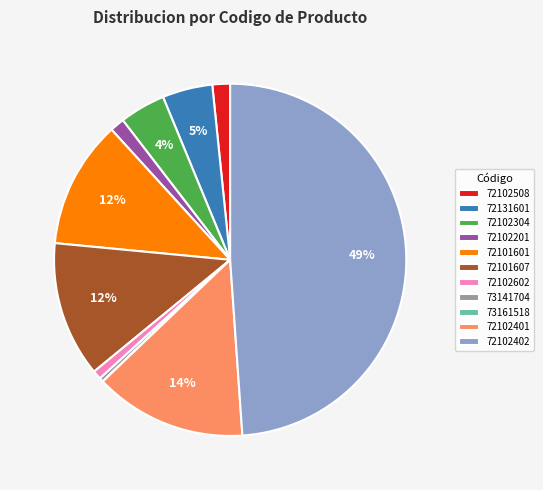

Does 72101601 account for over 50% of the chart?

No